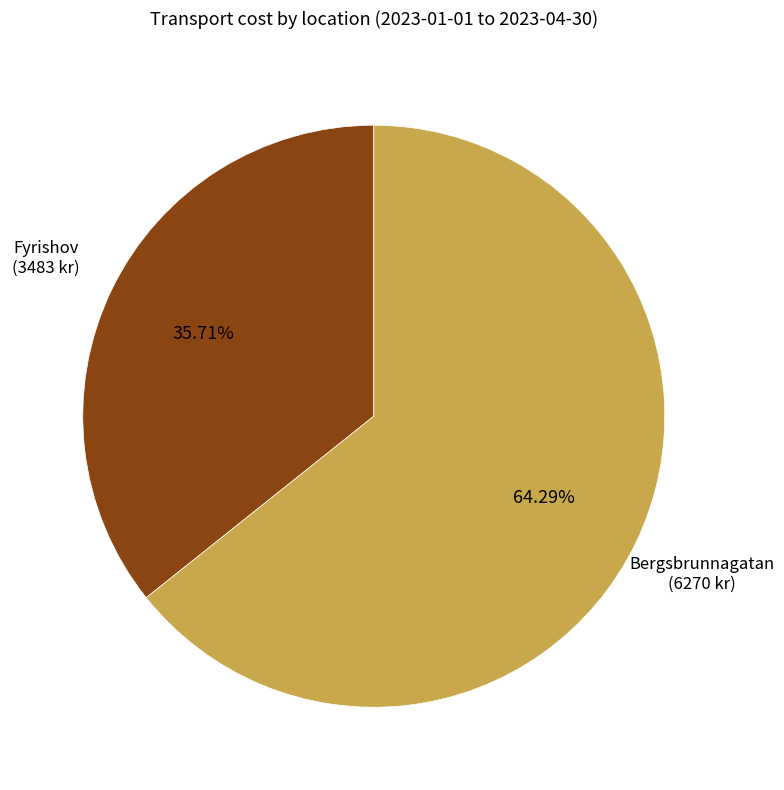

Combined, do Fyrishov and Bergsbrunnagatan account for over 50%?

Yes